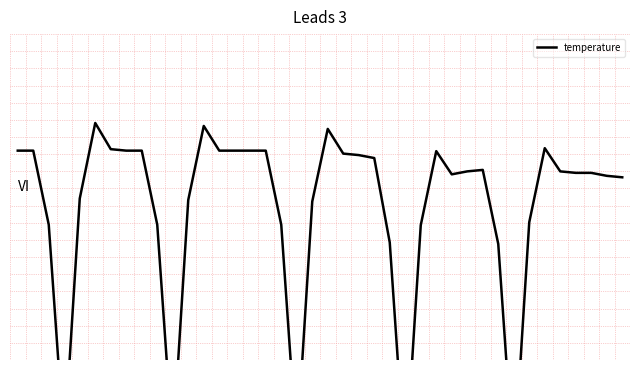

What is the difference between the values at 12 and 36?

1.0